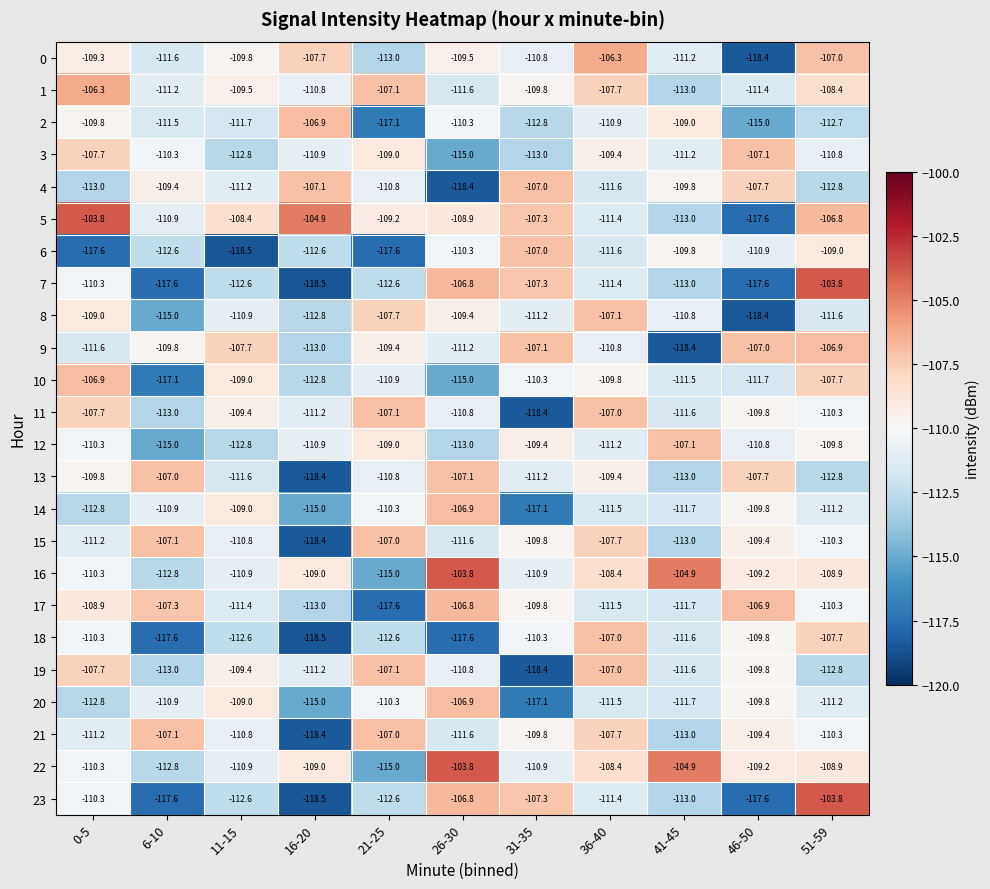

What is the maximum value for 4?

-107.0